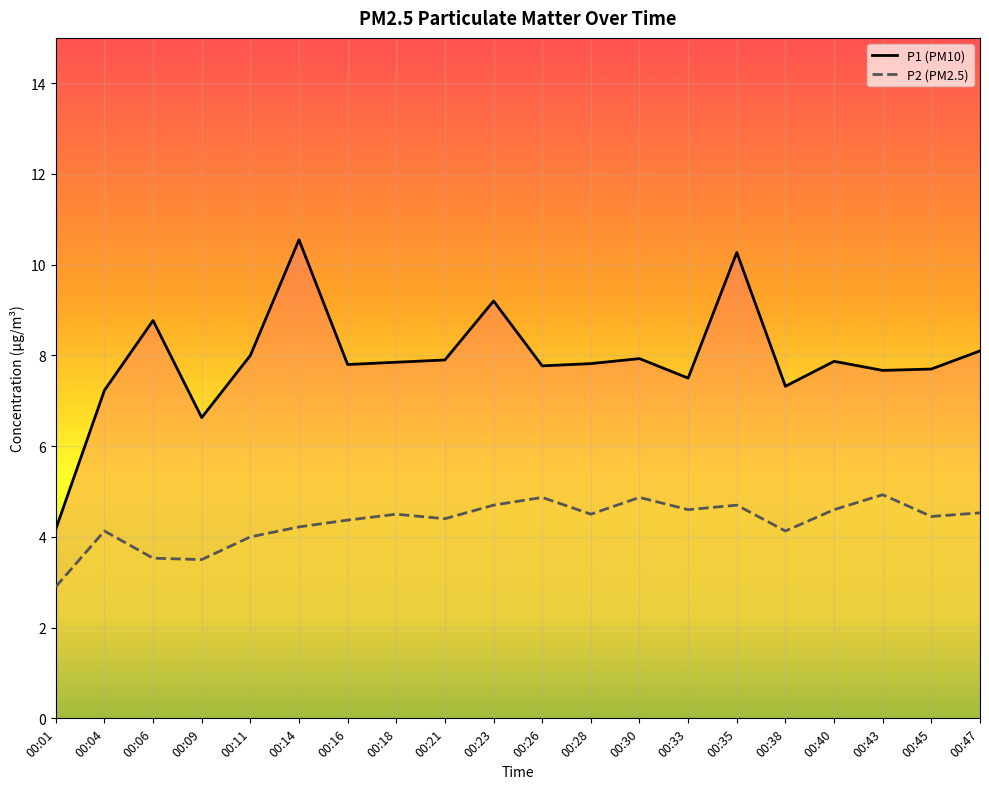

Rank the categories by P2 value from highest to lowest.

00:43, 00:26, 00:30, 00:23, 00:35, 00:33, 00:40, 00:47, 00:18, 00:28, 00:45, 00:21, 00:16, 00:14, 00:04, 00:38, 00:11, 00:06, 00:09, 00:01